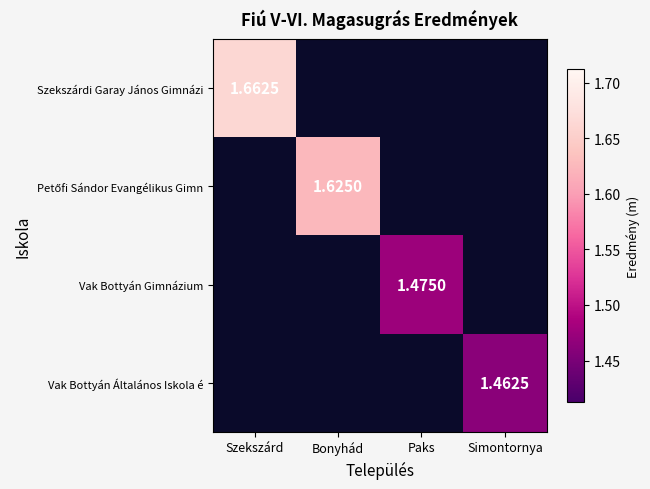

At which category does the chart reach its minimum across all series?

Simontornya